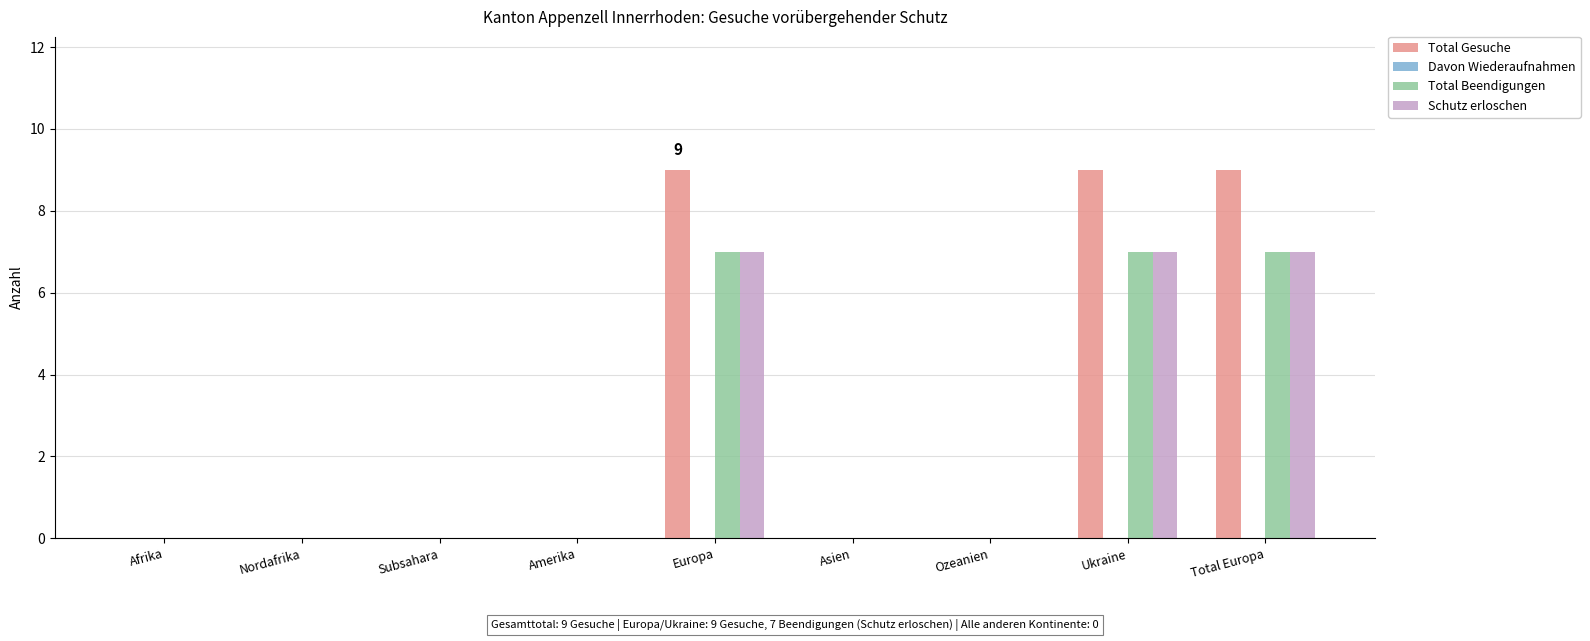

How many groups of bars are there?

9